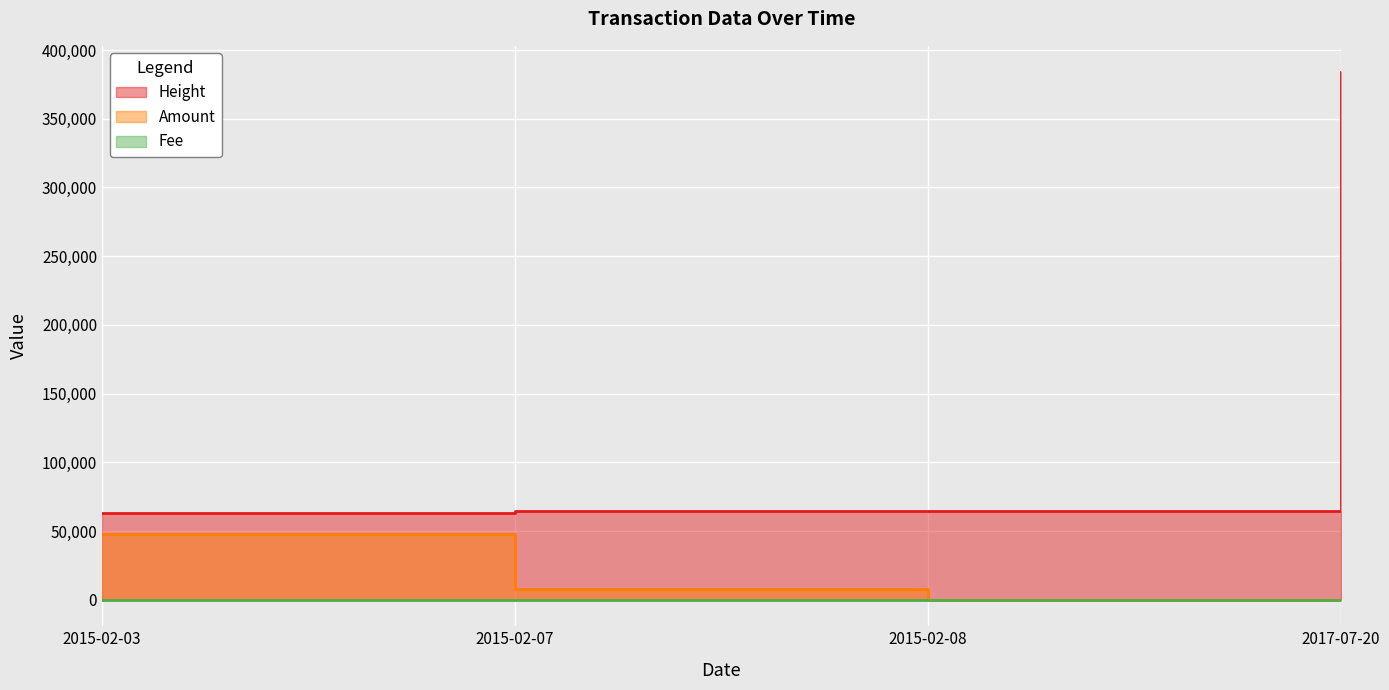

True or false: Amount and Height cross at least once.

False